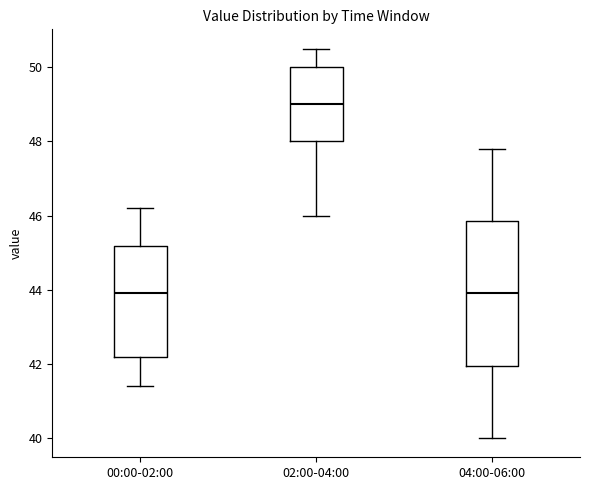

Reading left to right, transcribe this box plot: for each box, give where its median line is, the range the box spans, and where its two whiskers end, as read against the y-axis. The values are not printed on the chart, so give them approximately, as read against the axis.

00:00-02:00: median 44.0, box 42.2 to 45.2, whiskers 41.4 to 46.2
02:00-04:00: median 49.0, box 48.0 to 50.0, whiskers 46.0 to 50.6
04:00-06:00: median 44.0, box 42.0 to 45.8, whiskers 40.0 to 47.8